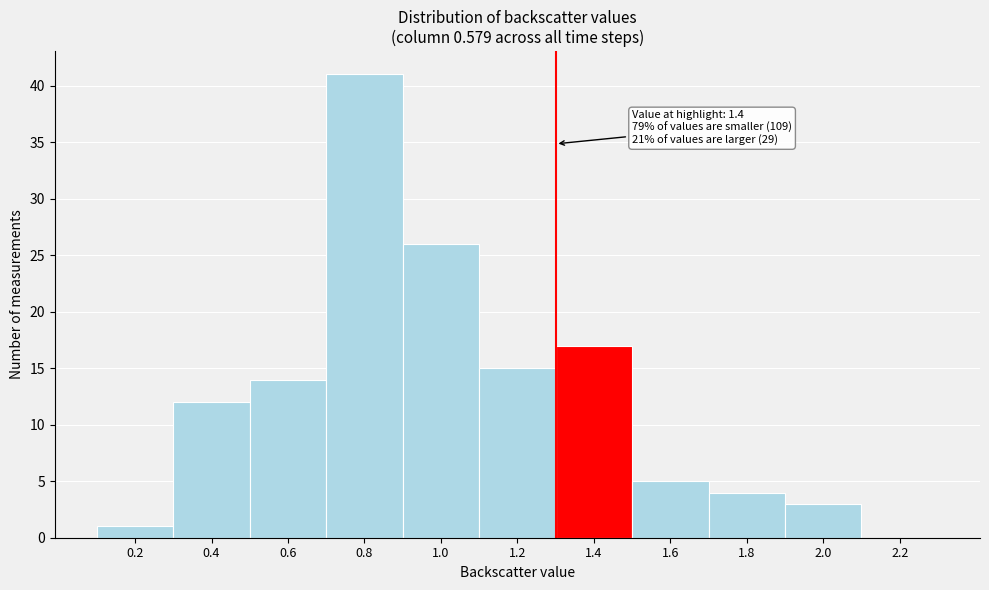

Reading right to left, what are all the values shown in this chart?

2.2=0	2.0=3	1.8=4	1.6=5	1.4=17	1.2=15	1.0=26	0.8=41	0.6=14	0.4=12	0.2=1